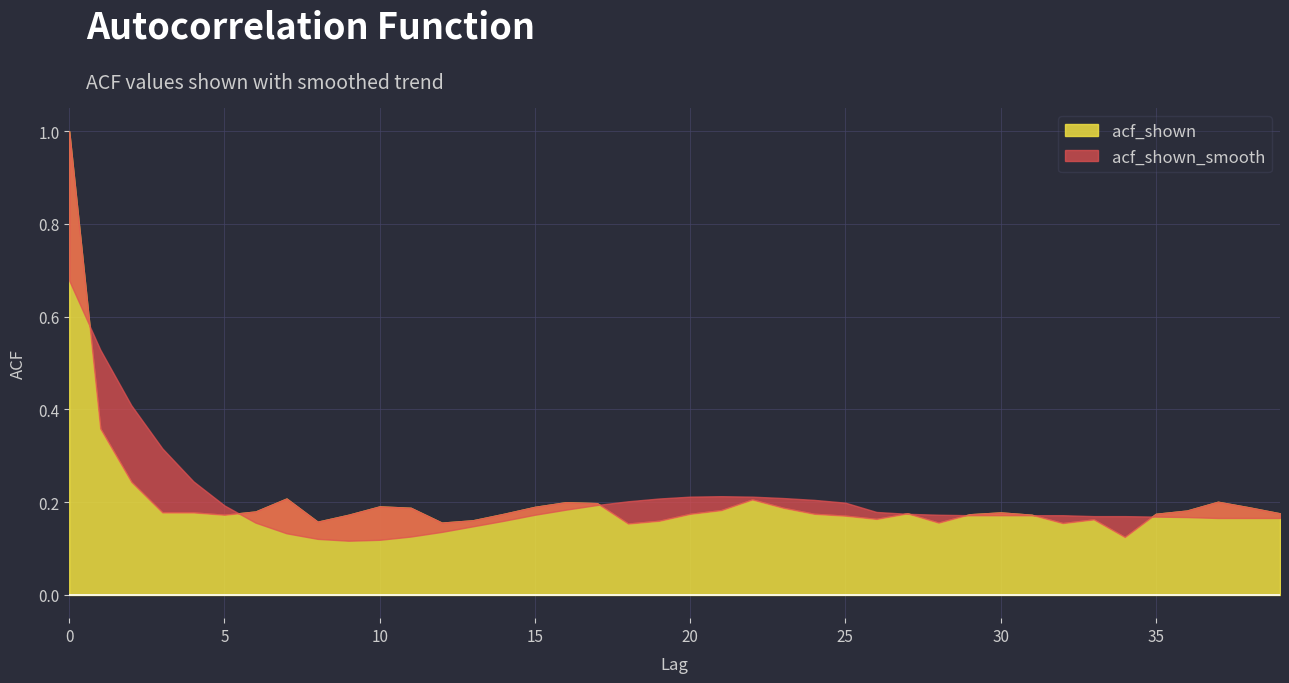

Between 12 and 19, which is larger?

19